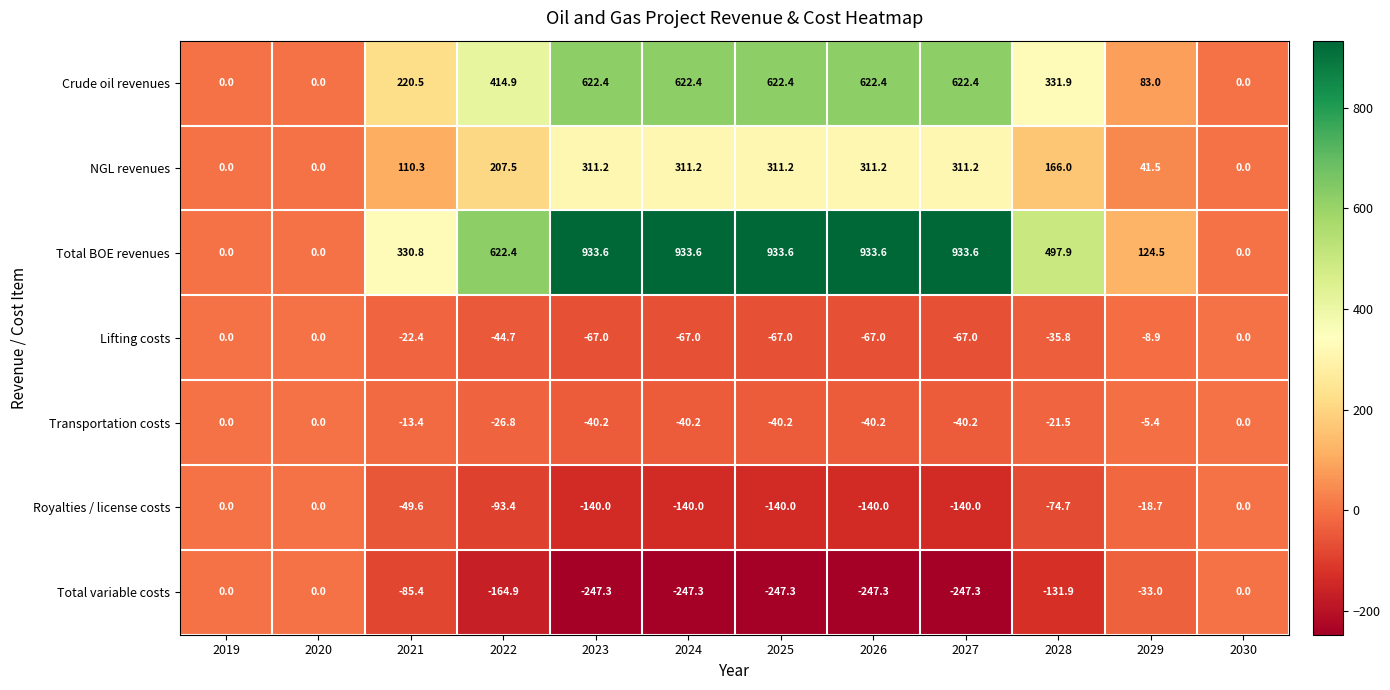

Where is Royalties / license costs nearest to the value -70?

2028